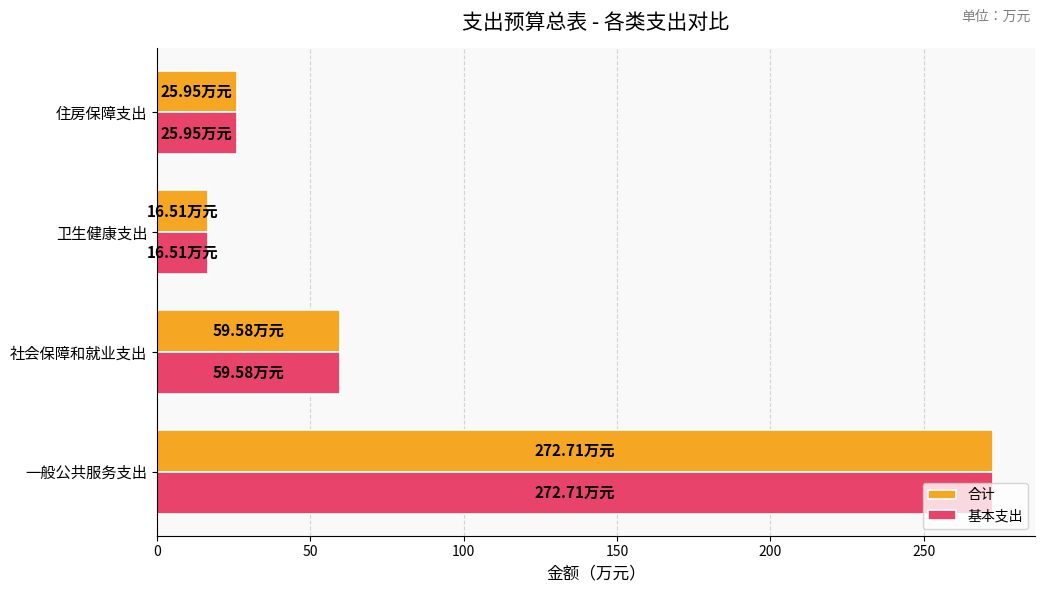

List the labels in order of 合计 value, smallest first.

卫生健康支出, 住房保障支出, 社会保障和就业支出, 一般公共服务支出